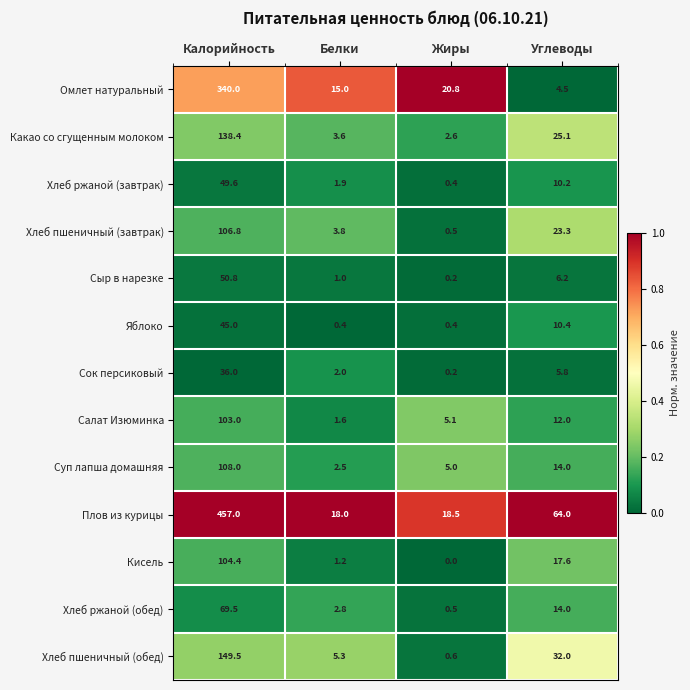

Which category has the lowest value in the Какао со сгущенным молоком series?

Жиры